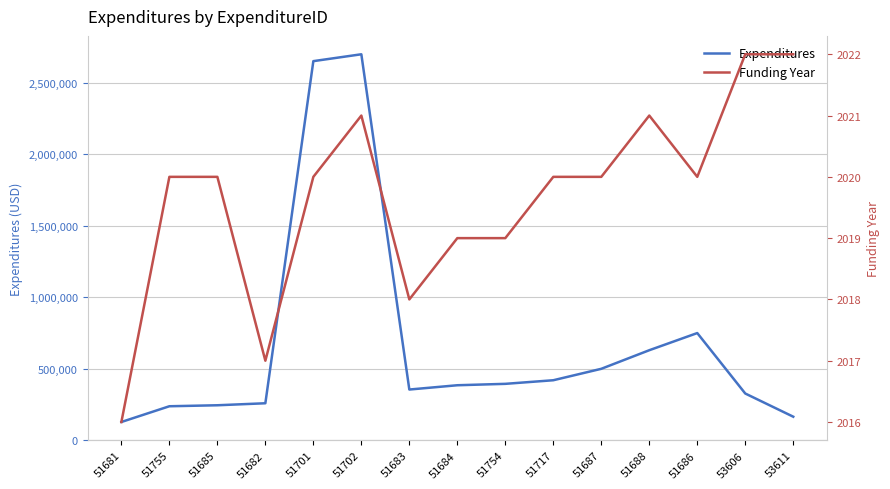

What is the sum of all Expenditures values?

10149030